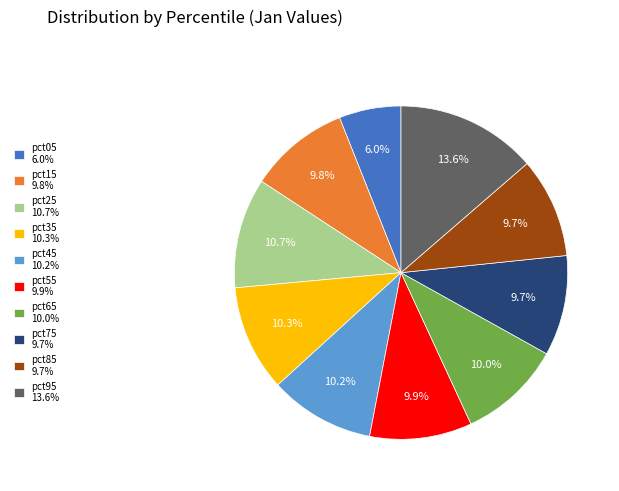

Which category has the biggest portion of the pie?

pct95